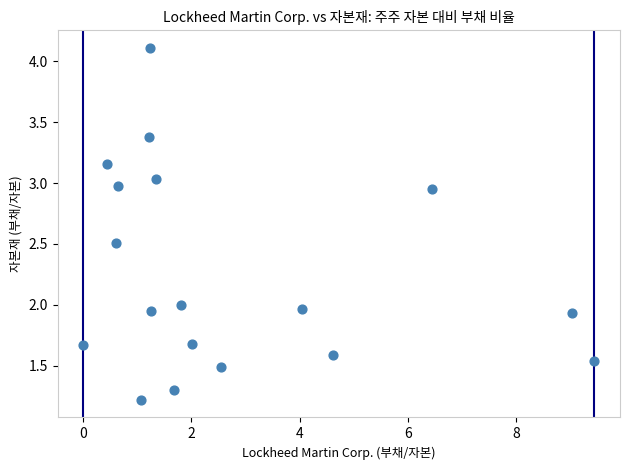

What is the range of Y values (max minus min)?

2.9